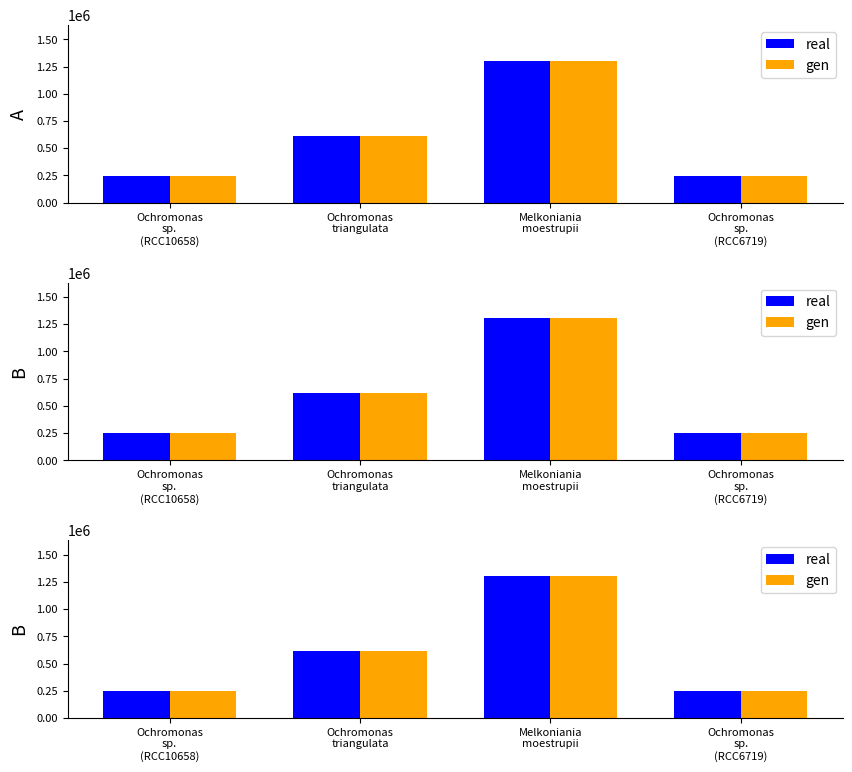

Is it true that gen equals 614694 at Ochromonas
triangulata?

True